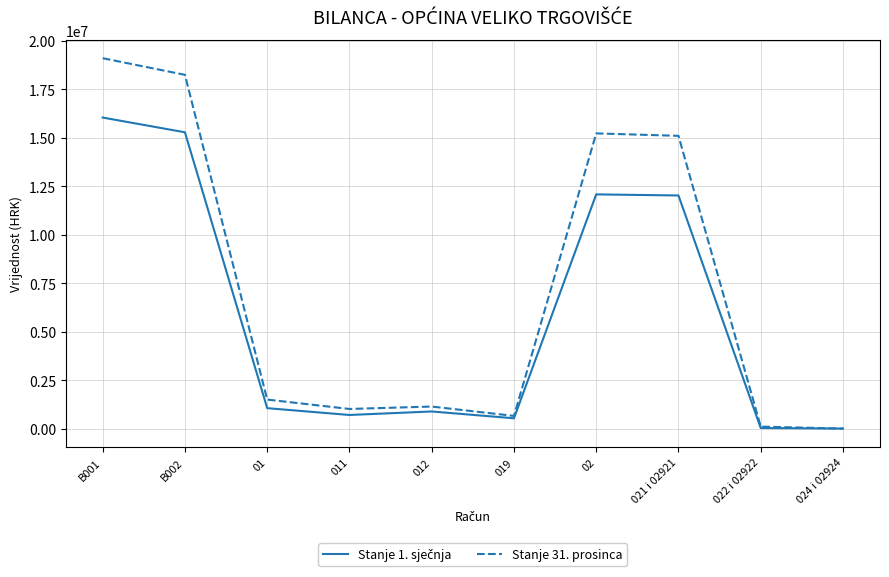

Which series has the largest total across all categories?

Stanje 31. prosinca